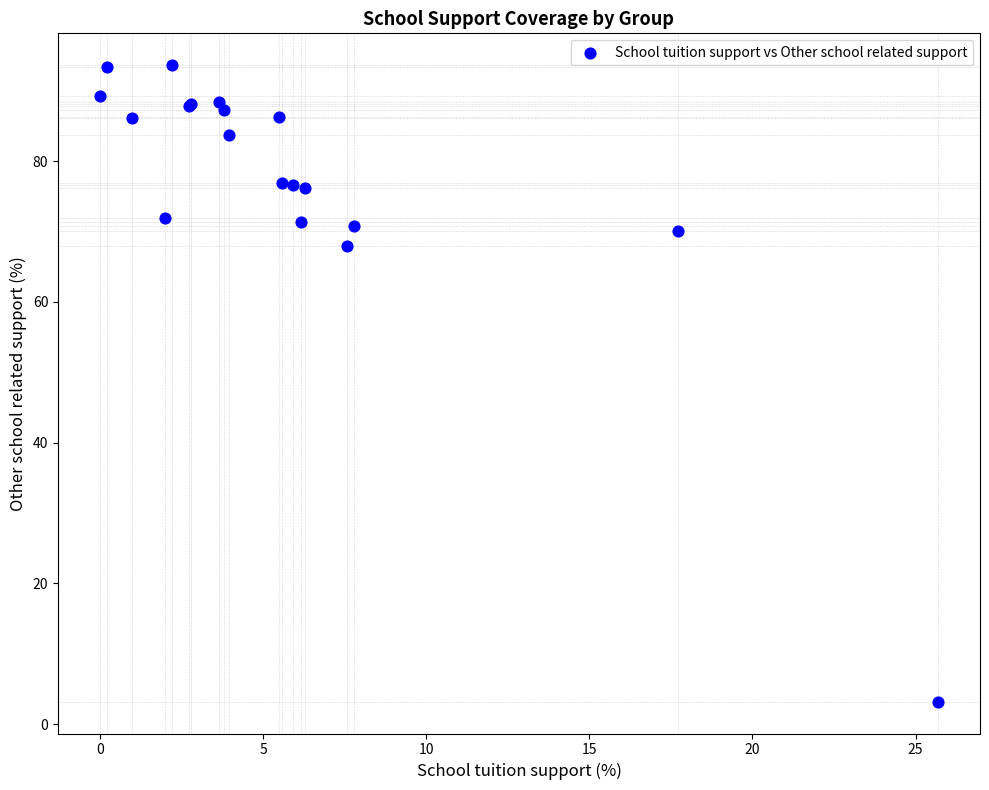

What Y value in the scatter plot is closest to 48?

67.9